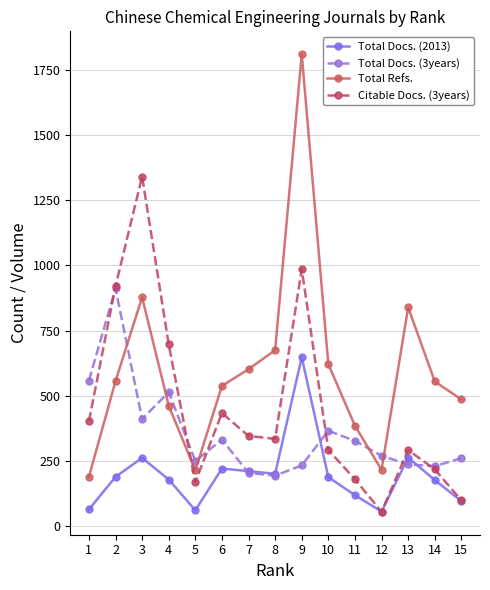

How many data points in Total Docs. (3years) are less than 270?

7